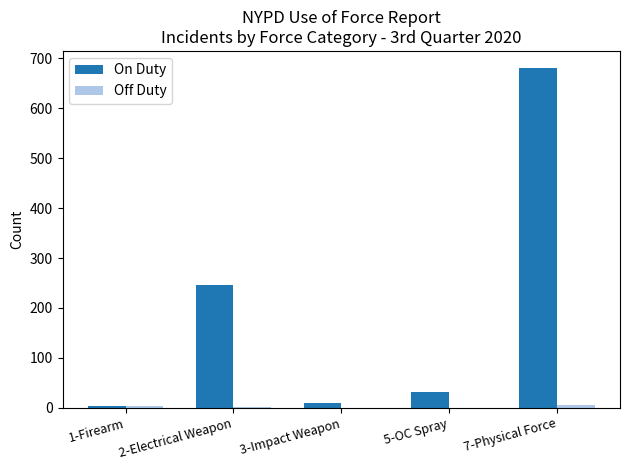

Which label corresponds to the largest value in the chart?

7-Physical Force